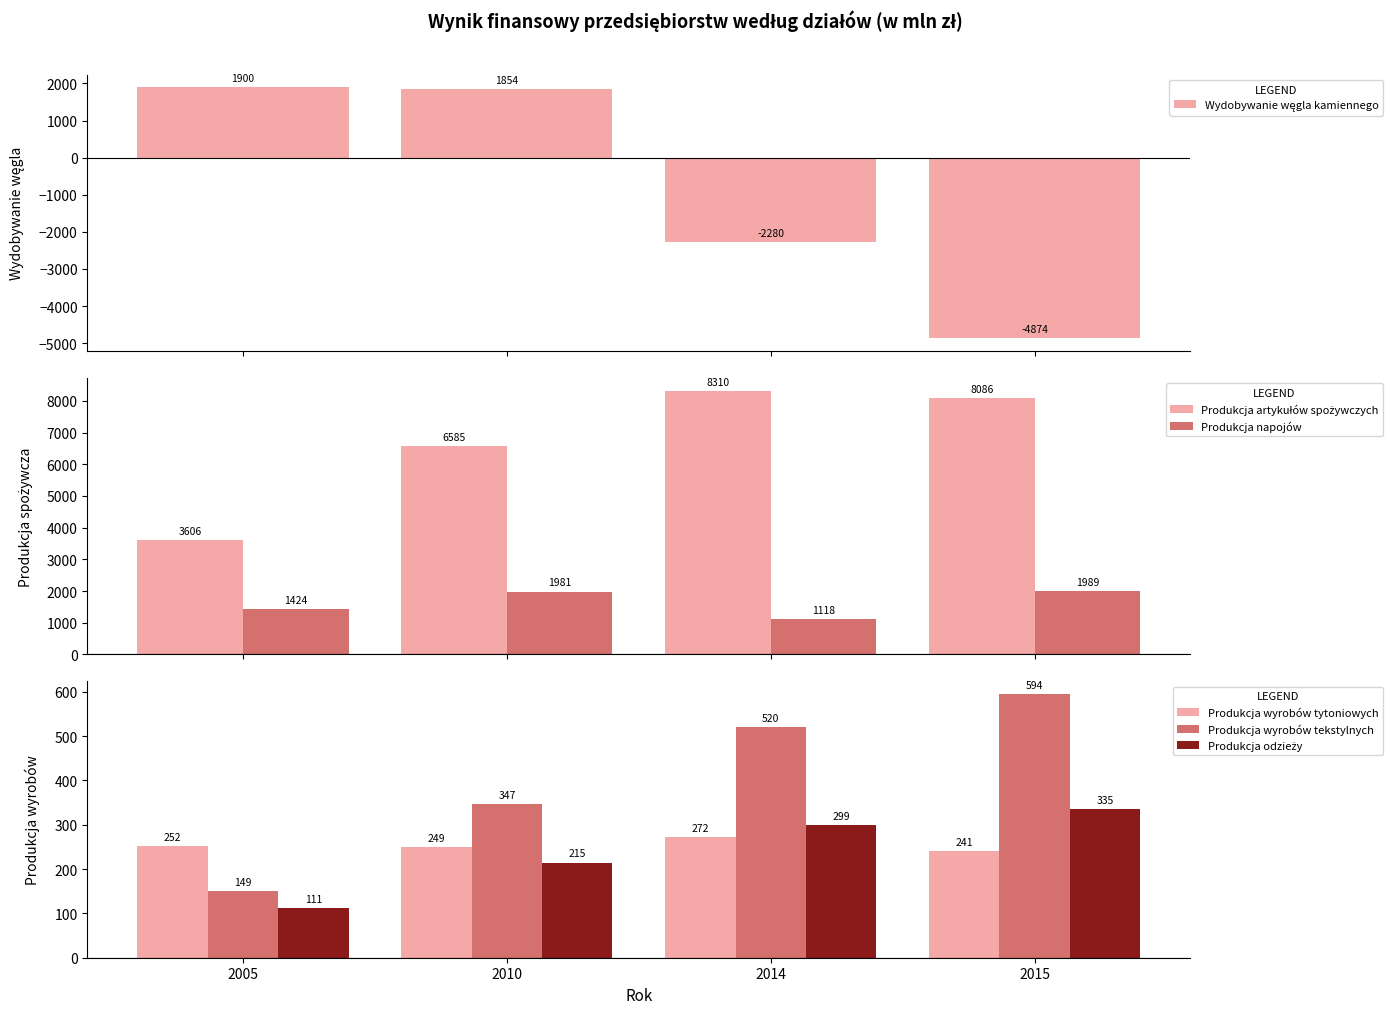

Which series has the largest range (max minus min)?

Wydobywanie węgla kamiennego